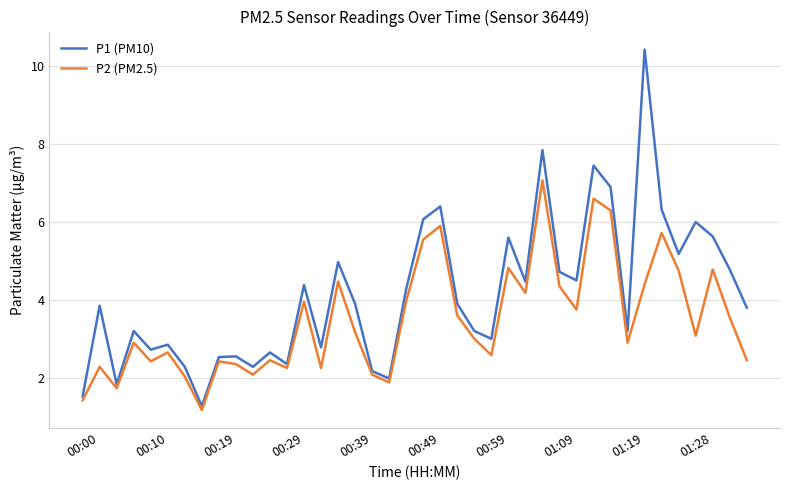

True or false: P1 (PM10) and P2 (PM2.5) cross at least once.

False